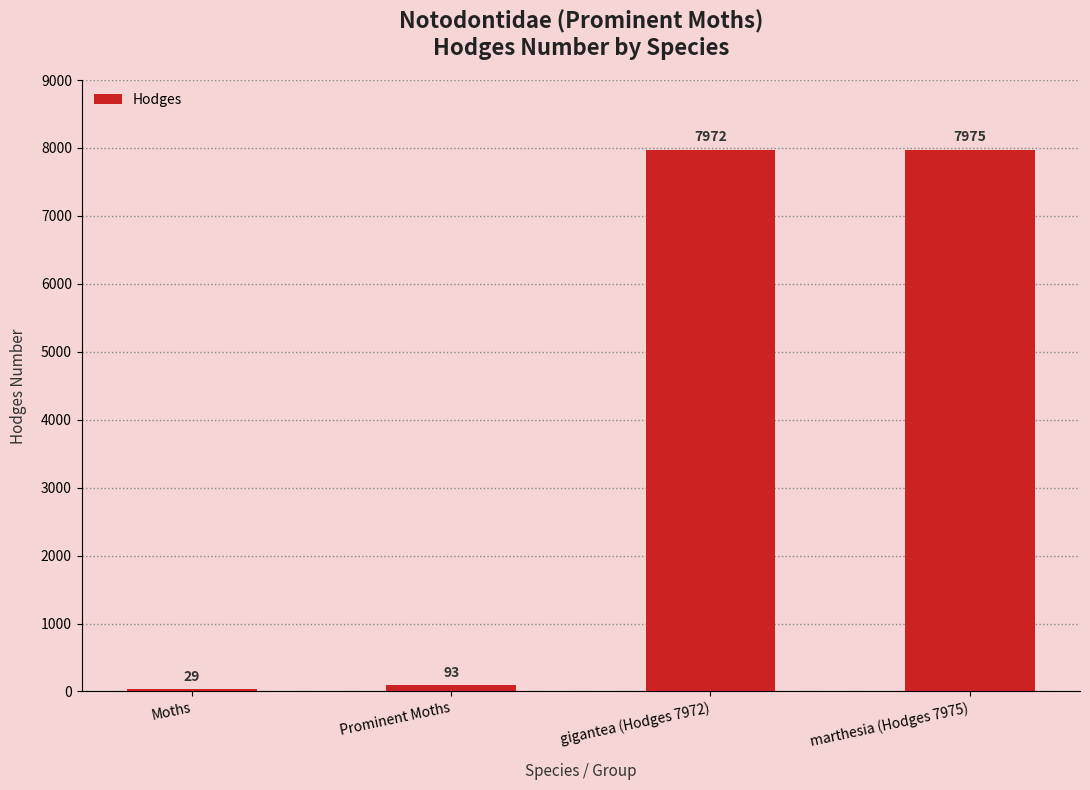

List the labels in order of value, largest first.

marthesia (Hodges 7975), gigantea (Hodges 7972), Prominent Moths, Moths